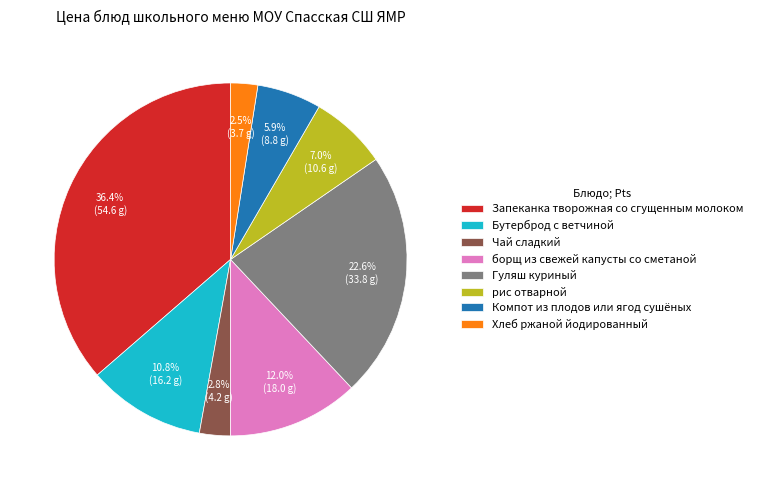

What is the ratio of the value at Компот из плодов или ягод сушёных to the value at Чай сладкий?

2.1